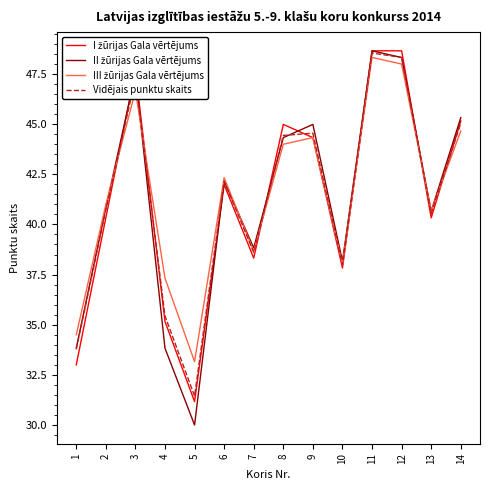

What is the spread (max minus min) of values at 13?

0.3